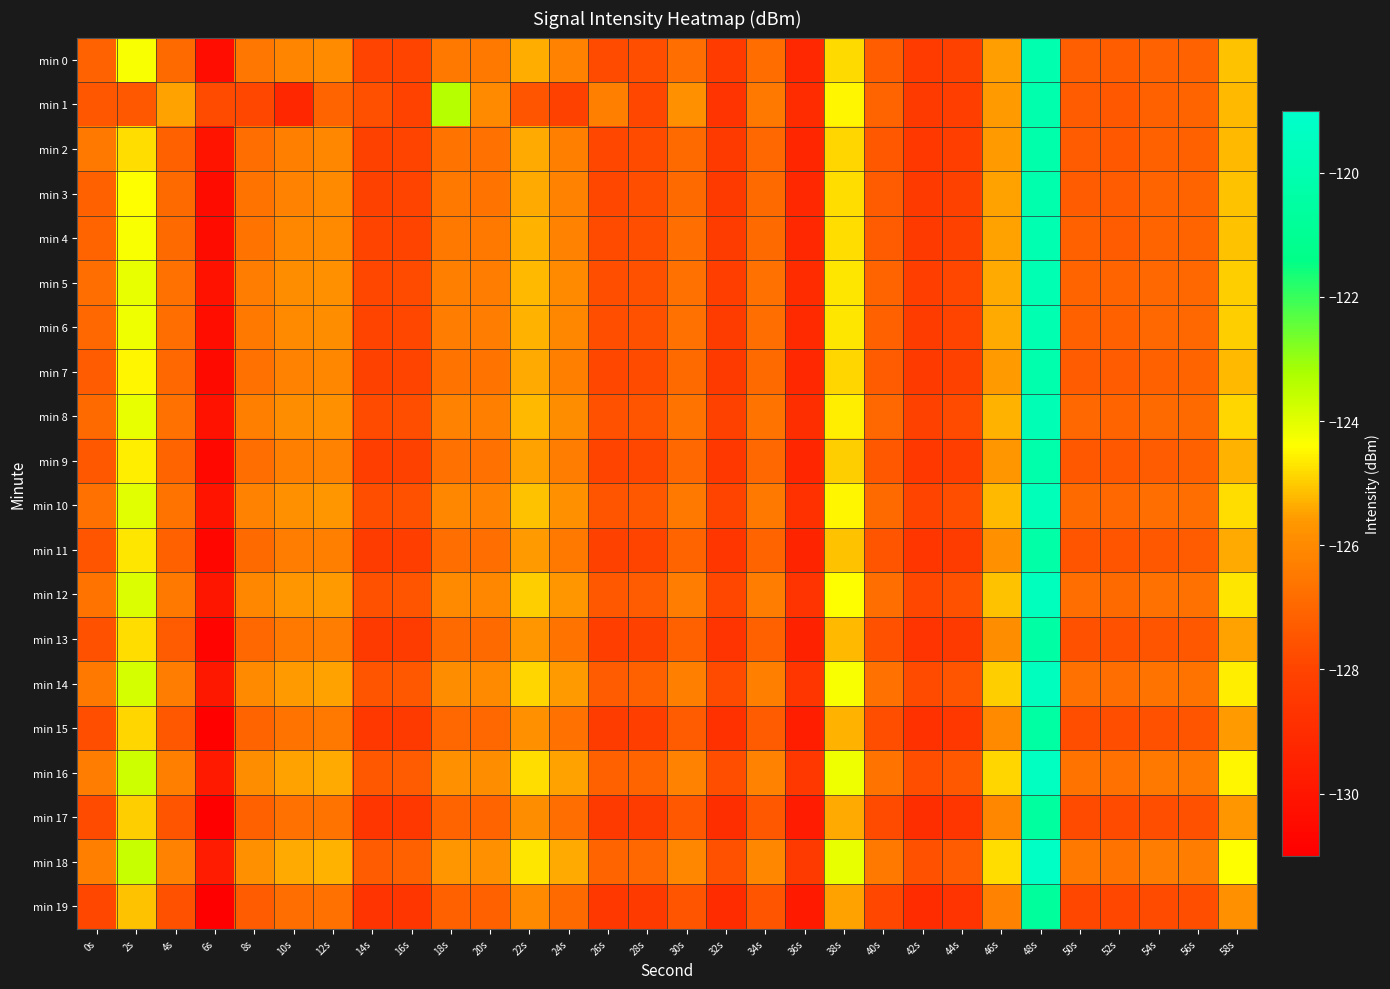

How many series are shown in this chart?

20